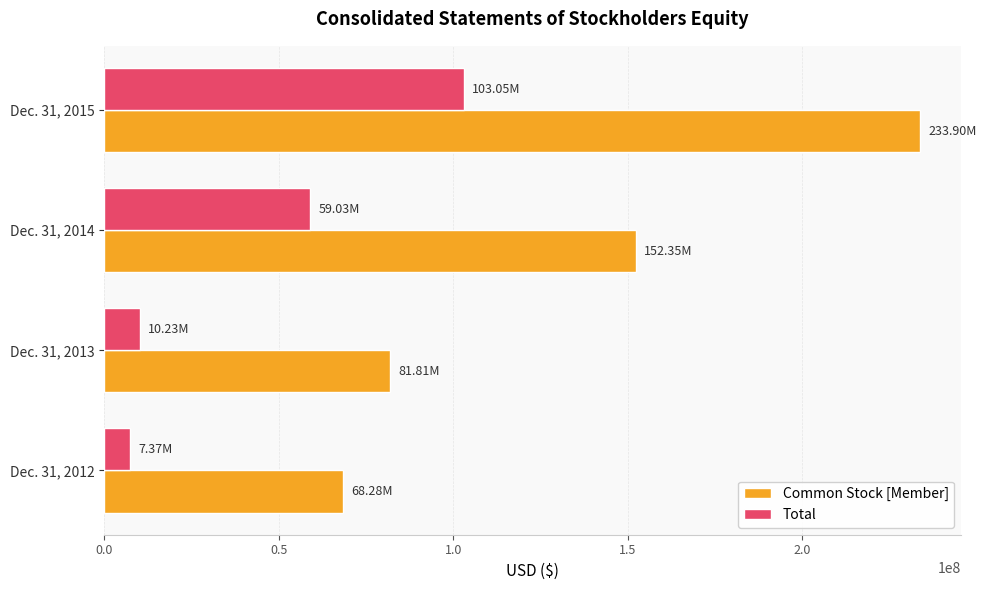

What is the sum of the Common Stock [Member] values at Dec. 31, 2014 and Dec. 31, 2013?

234158000